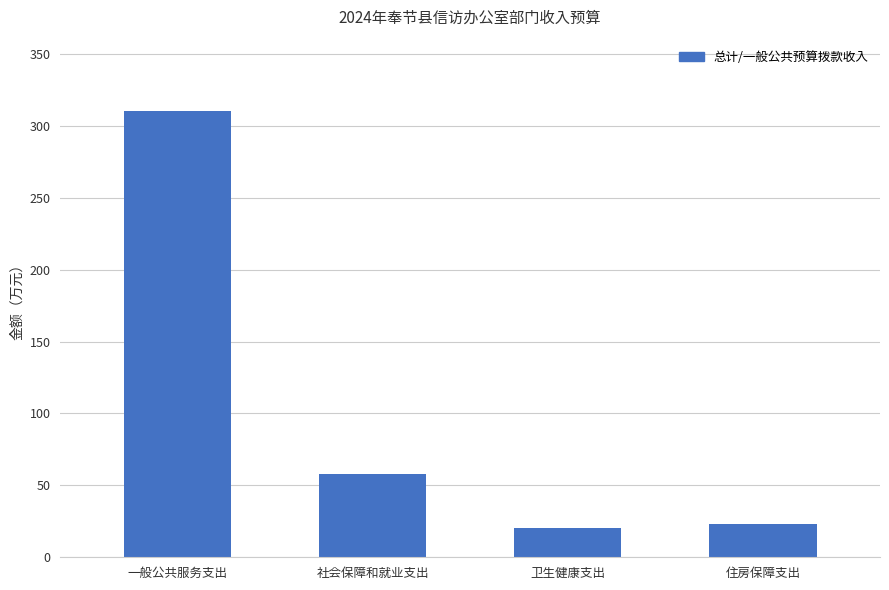

What is the average value?

102.9